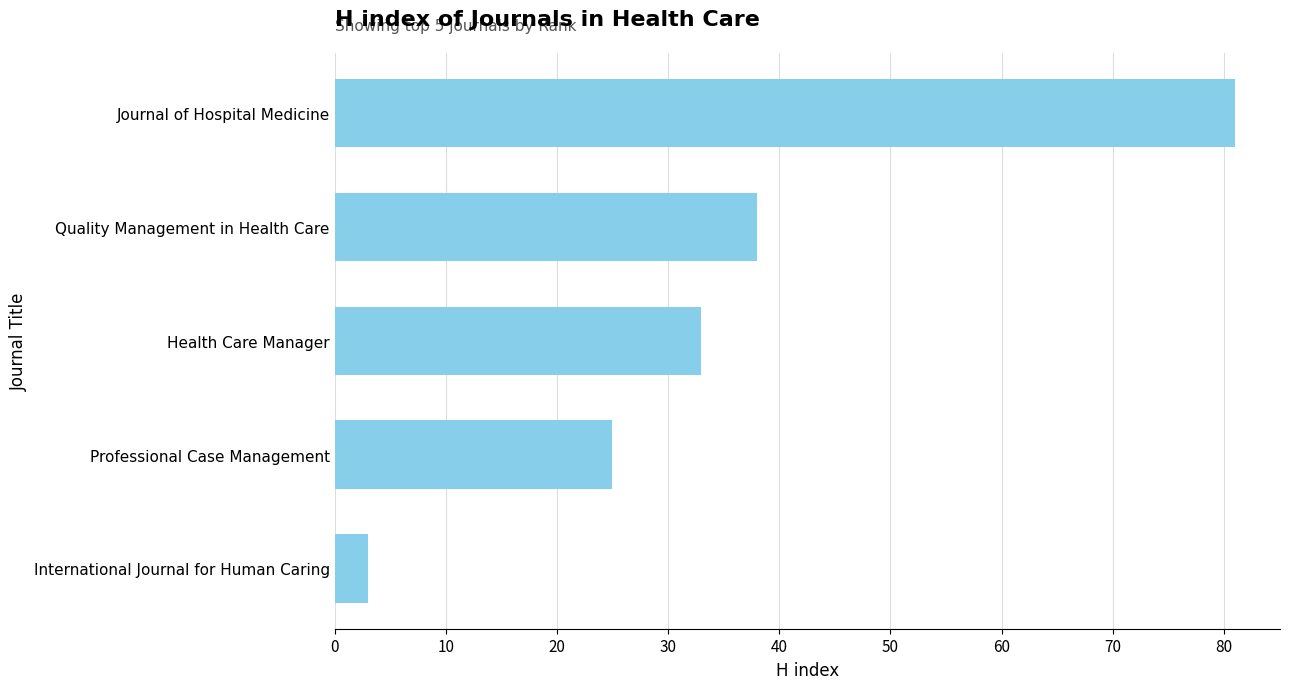

Does the chart contain any negative values?

No